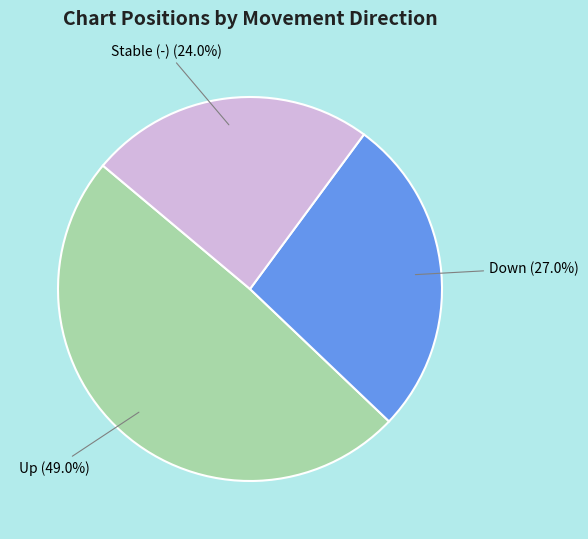

How many segments does this pie chart have?

3